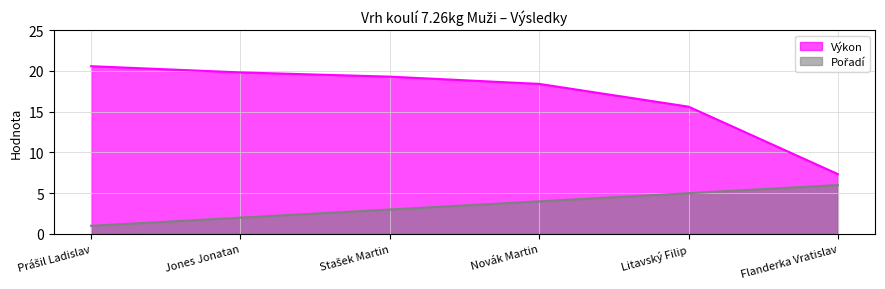

Which series has the largest total across all categories?

Výkon